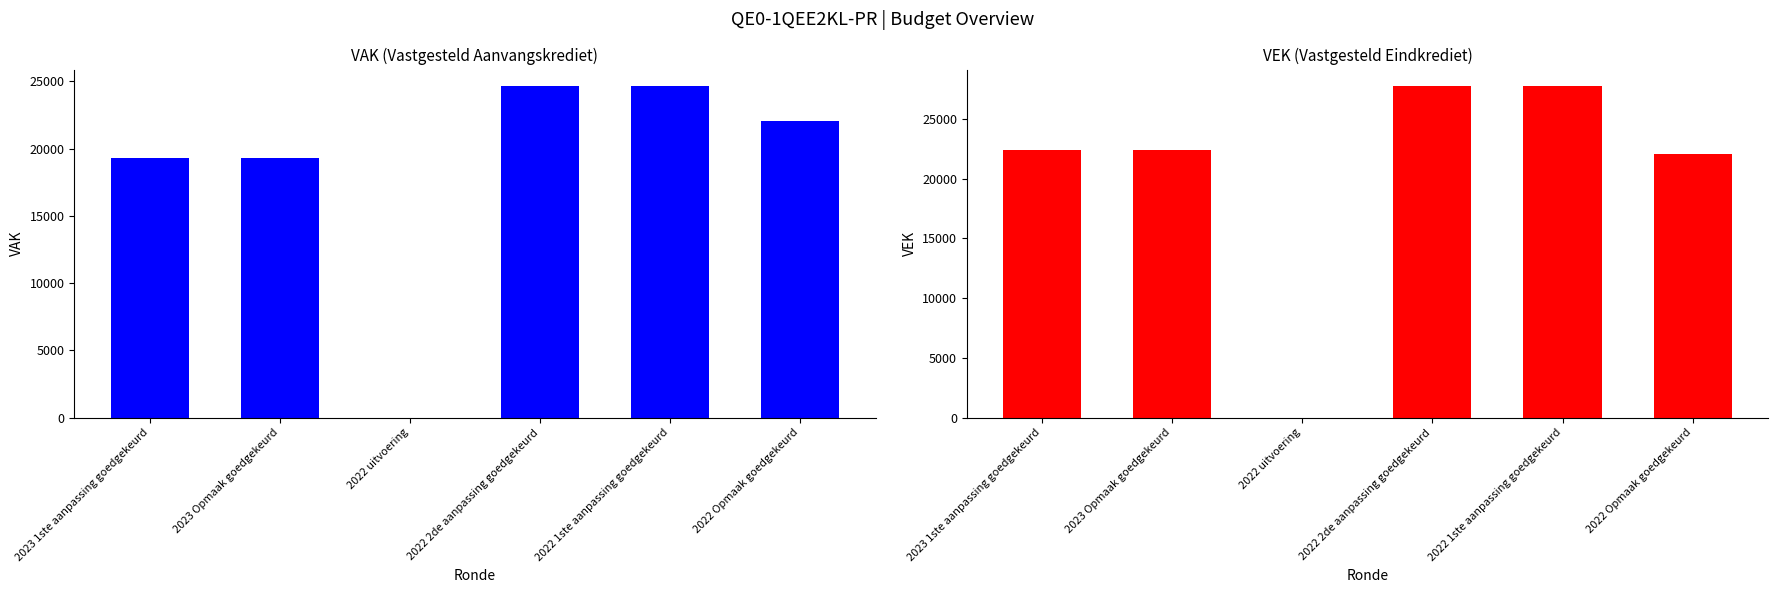

Between 2022 uitvoering and 2023 1ste aanpassing goedgekeurd, which is larger?

2023 1ste aanpassing goedgekeurd